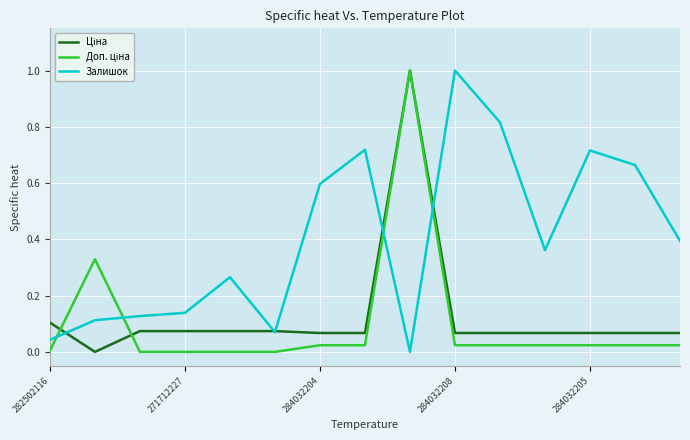

Which series has the largest total across all categories?

Залишок